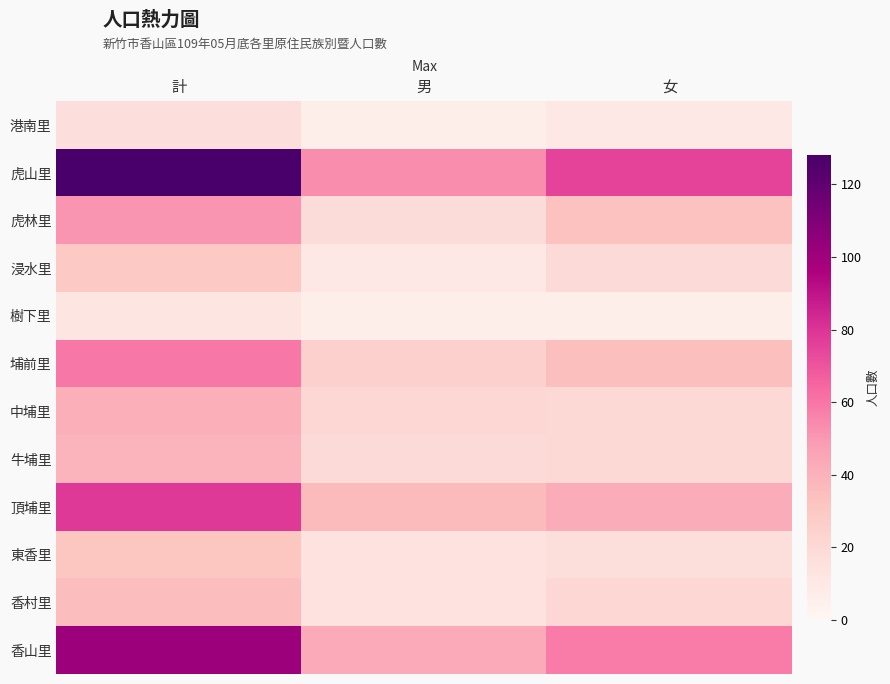

How many data points does each series have?

3